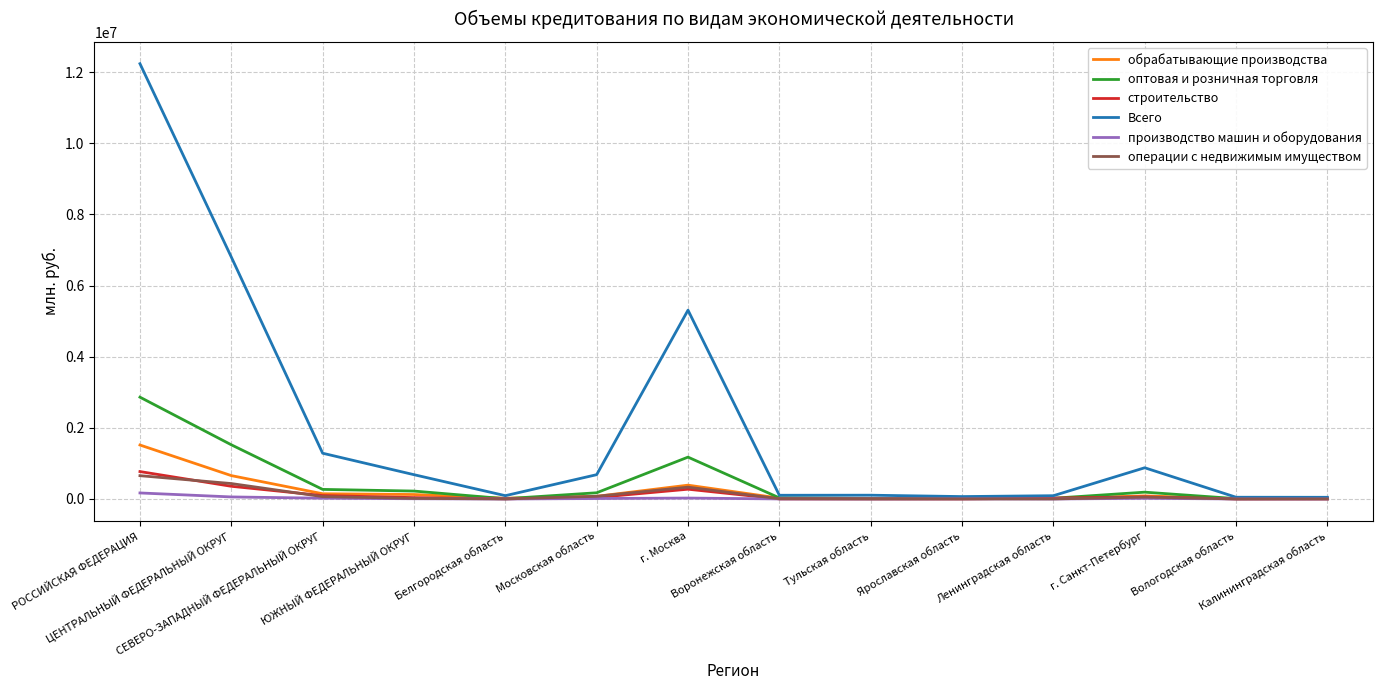

What is the maximum value shown in the chart?

12240164